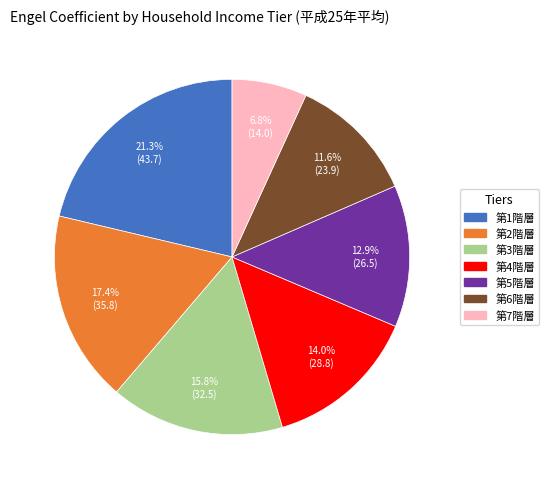

Which has a higher value, 第1階層 or 第6階層?

第1階層